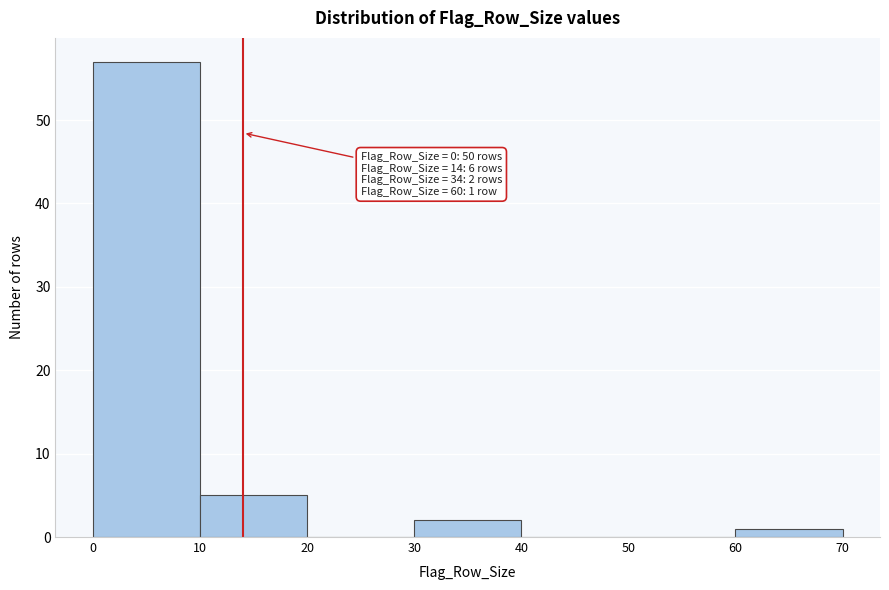

Which range on the x-axis has the tallest bar?

0 to 10